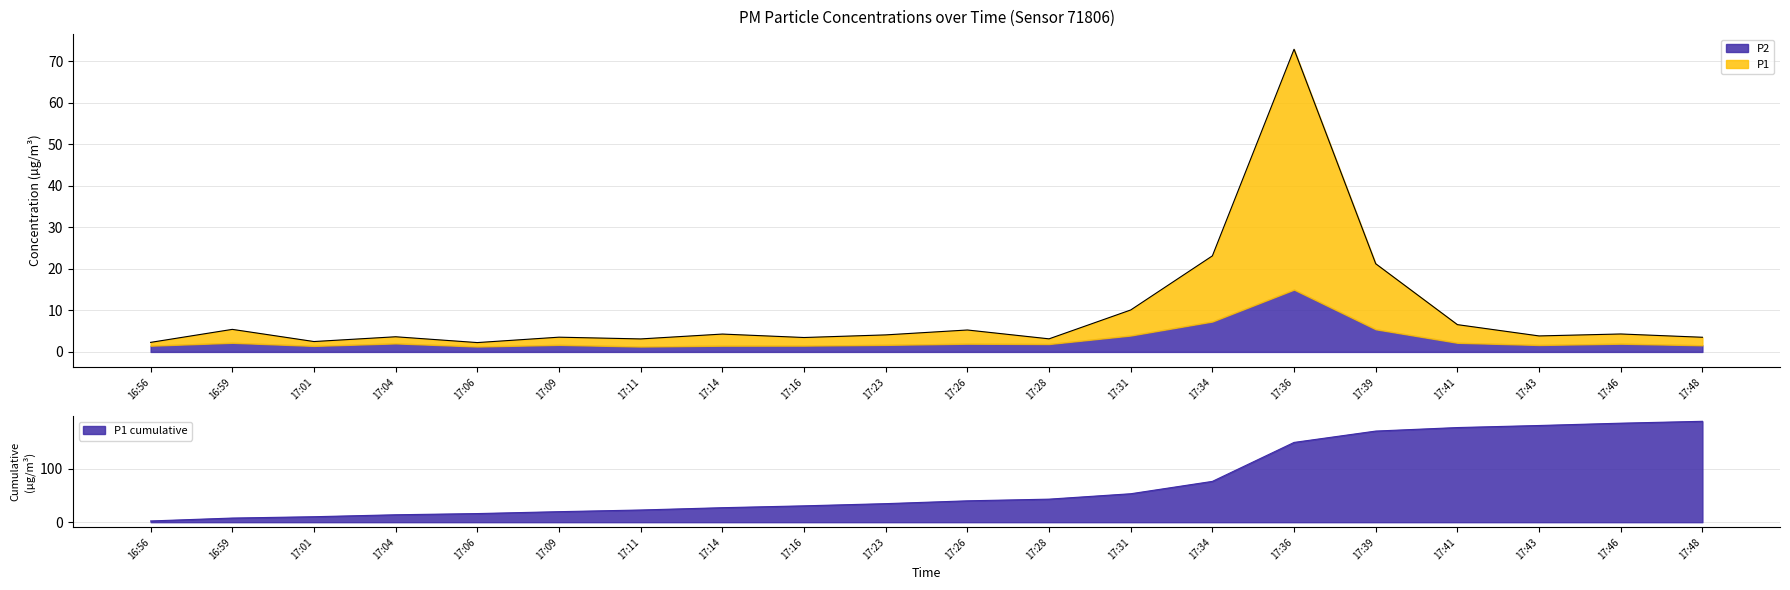

How many lines are shown in the chart?

1